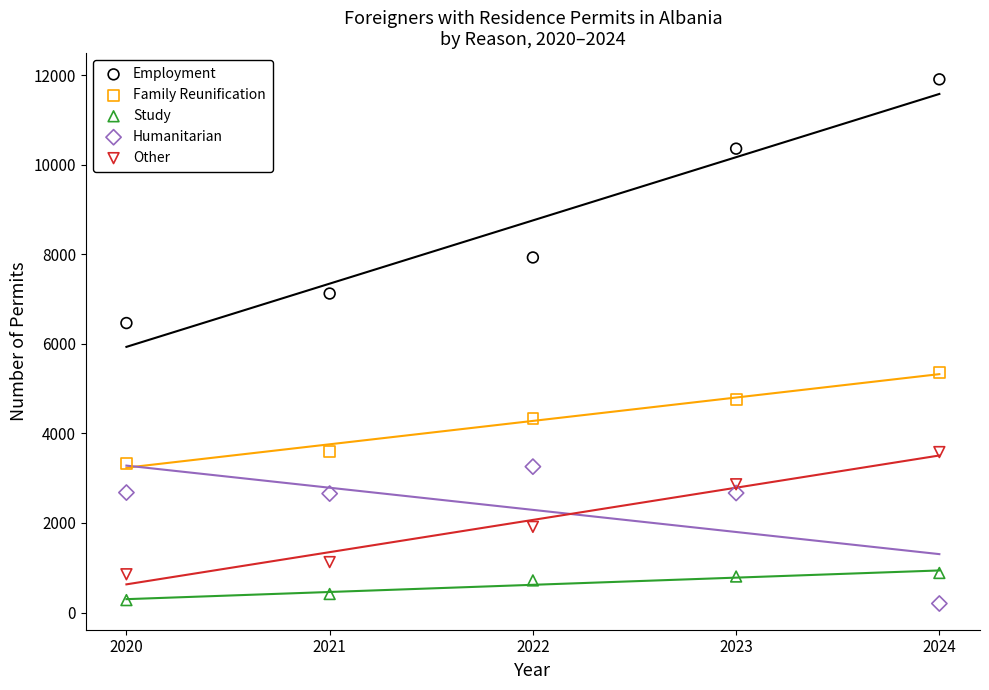

In the Other series, what Y value is closest to 2218?

1913